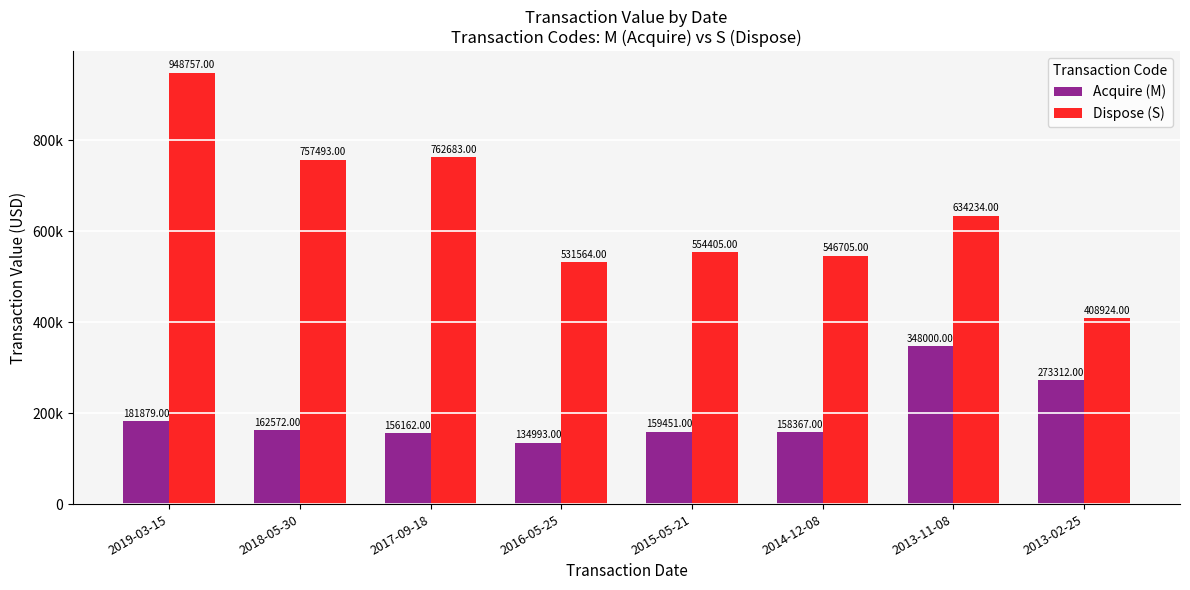

What are all the series names shown in the legend?

Acquire (M), Dispose (S)